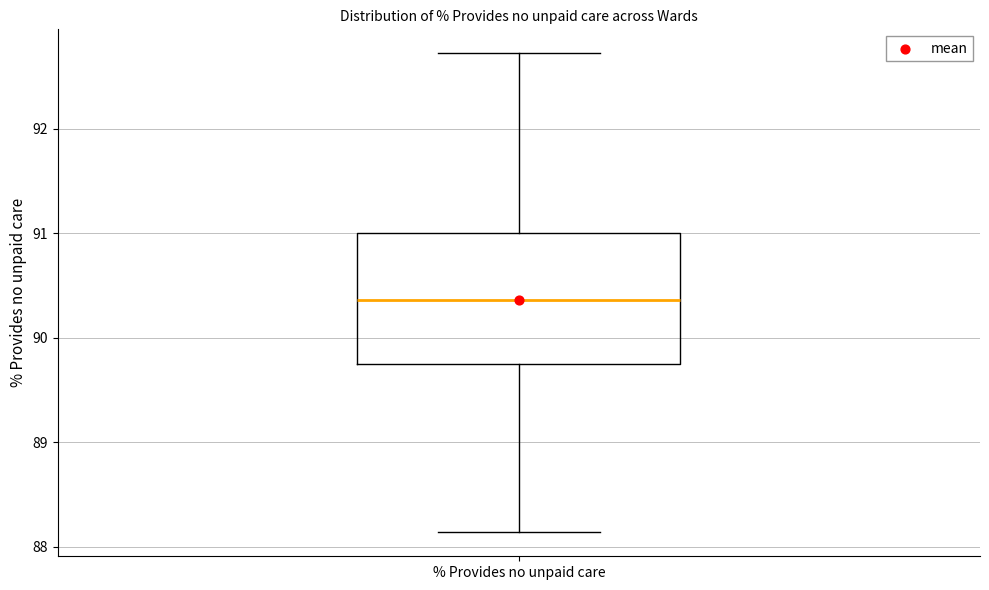

Transcribe this box plot: give where the median line is, the range the box spans, and where the two whiskers end, as read against the y-axis. The values are not printed on the chart, so give them approximately, as read against the axis.

median 90.4, box 89.7 to 91.0, whiskers 88.1 to 92.7